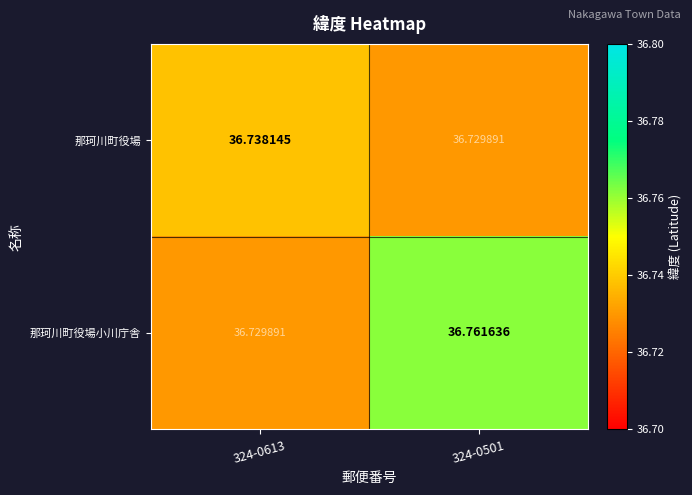

Which series changed the most between 324-0613 and 324-0501?

那珂川町役場小川庁舎